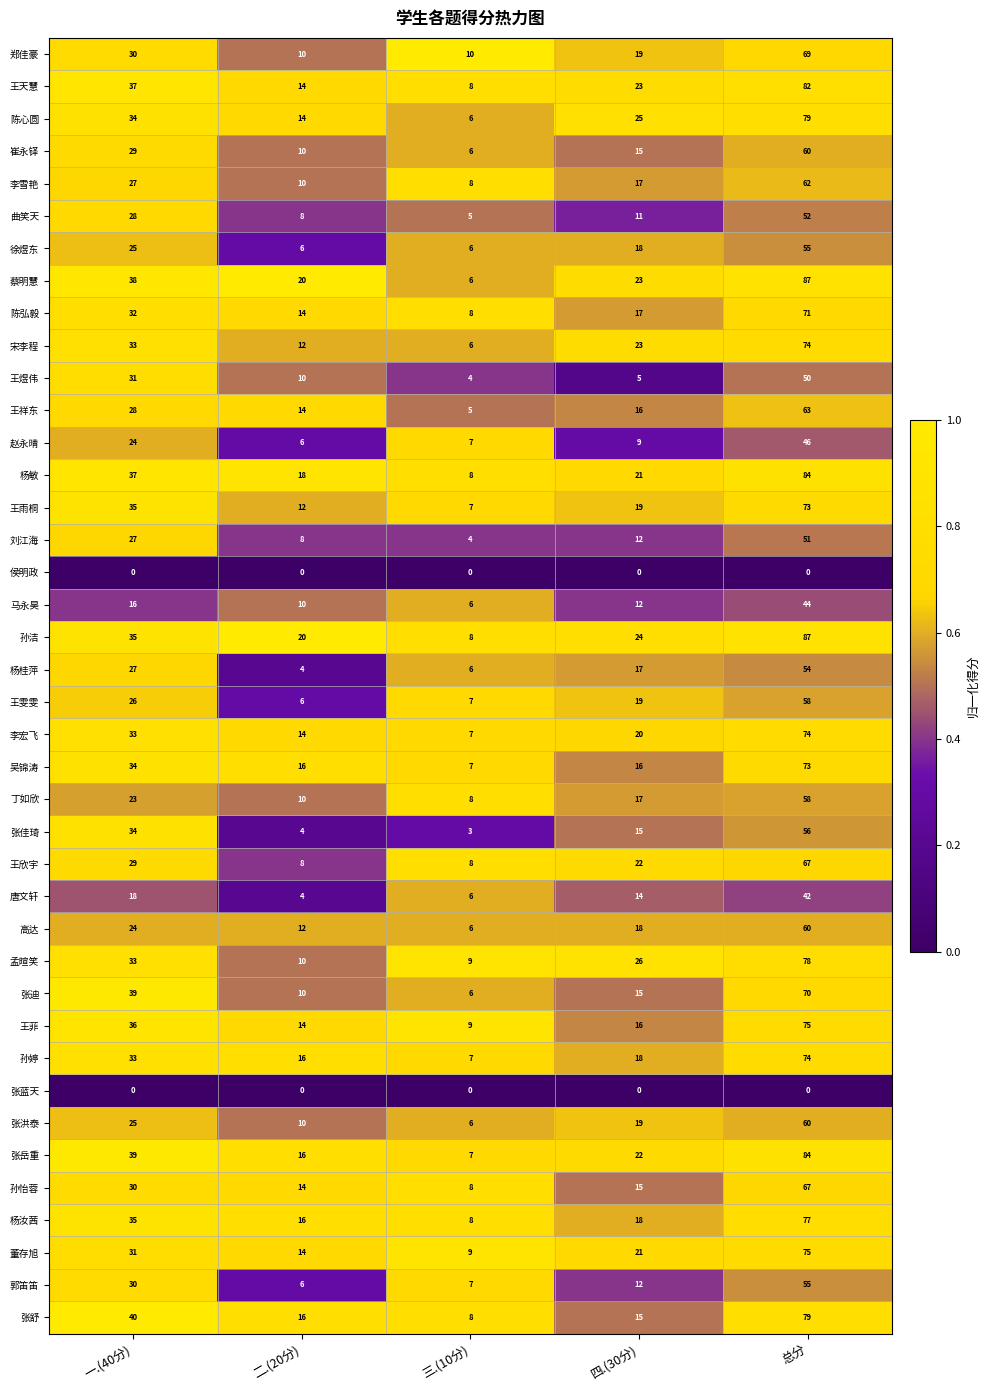

What is the sum of the 吴锦涛 values at 总分 and 一.(40分)?

107